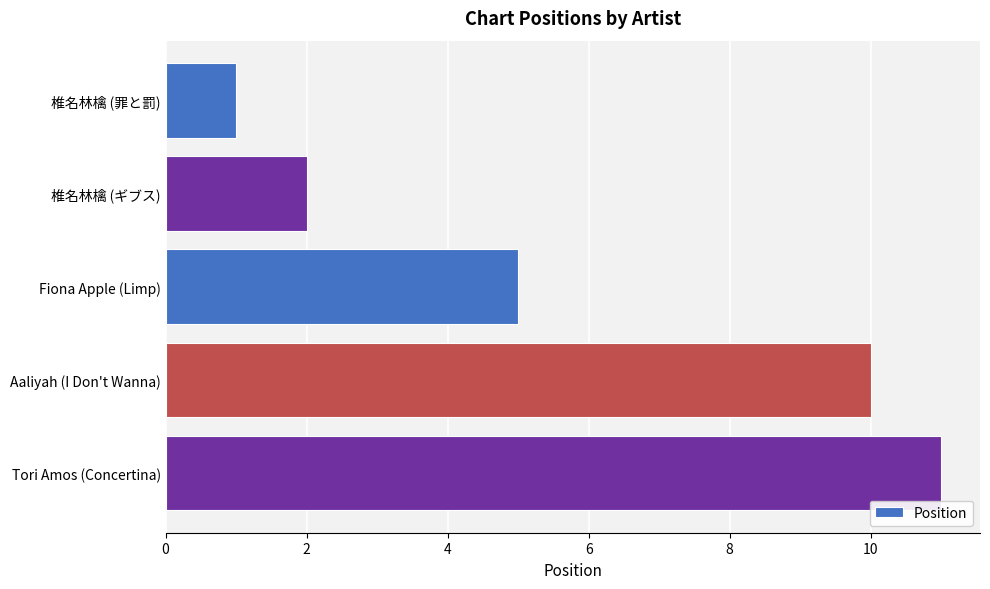

Reading top to bottom, what are all the values shown in this chart?

1	2	5	10	11